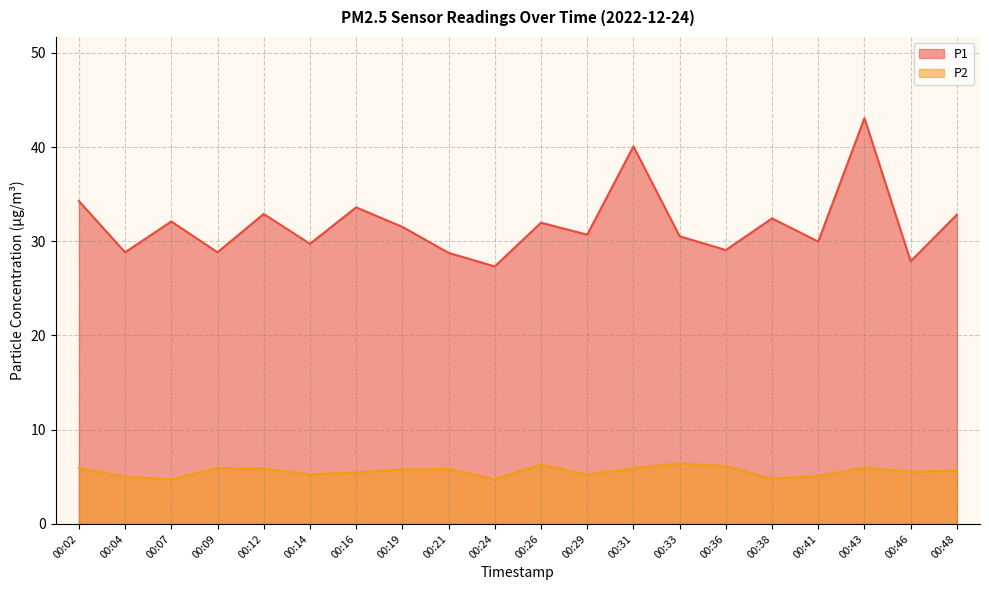

What is the difference between the second highest and minimum values in the P1 series?

12.7